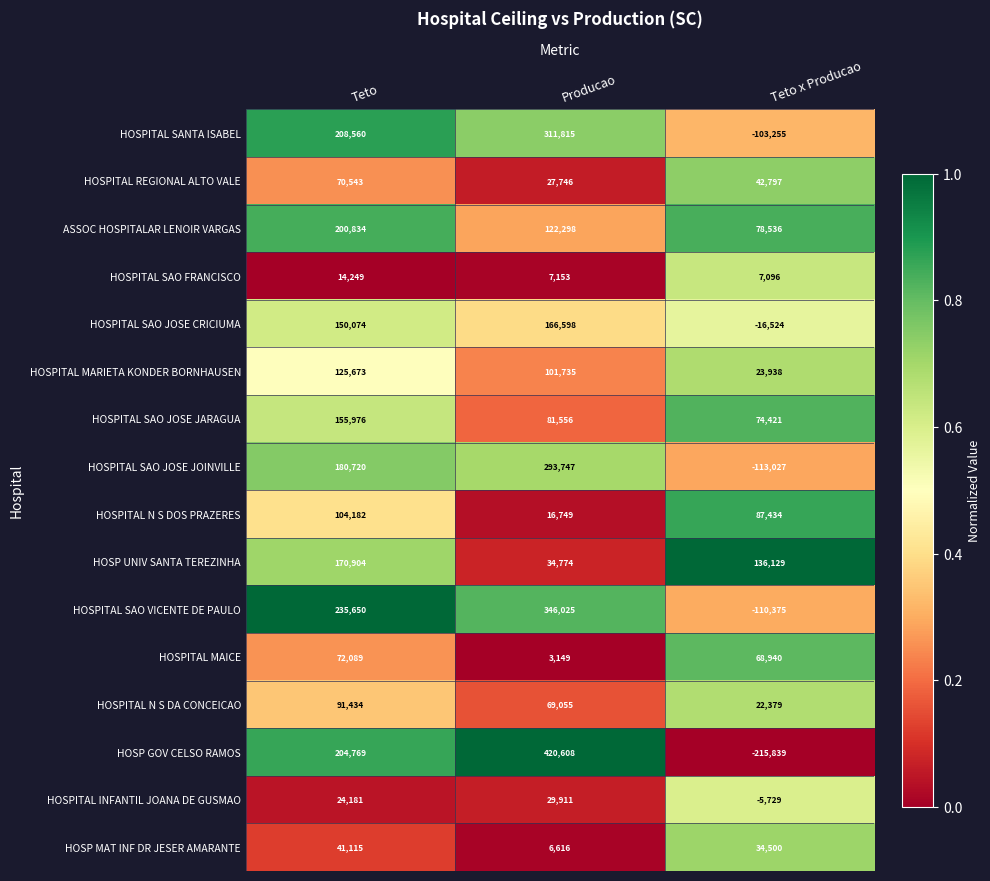

What is the spread (max minus min) of values at Producao?

417459